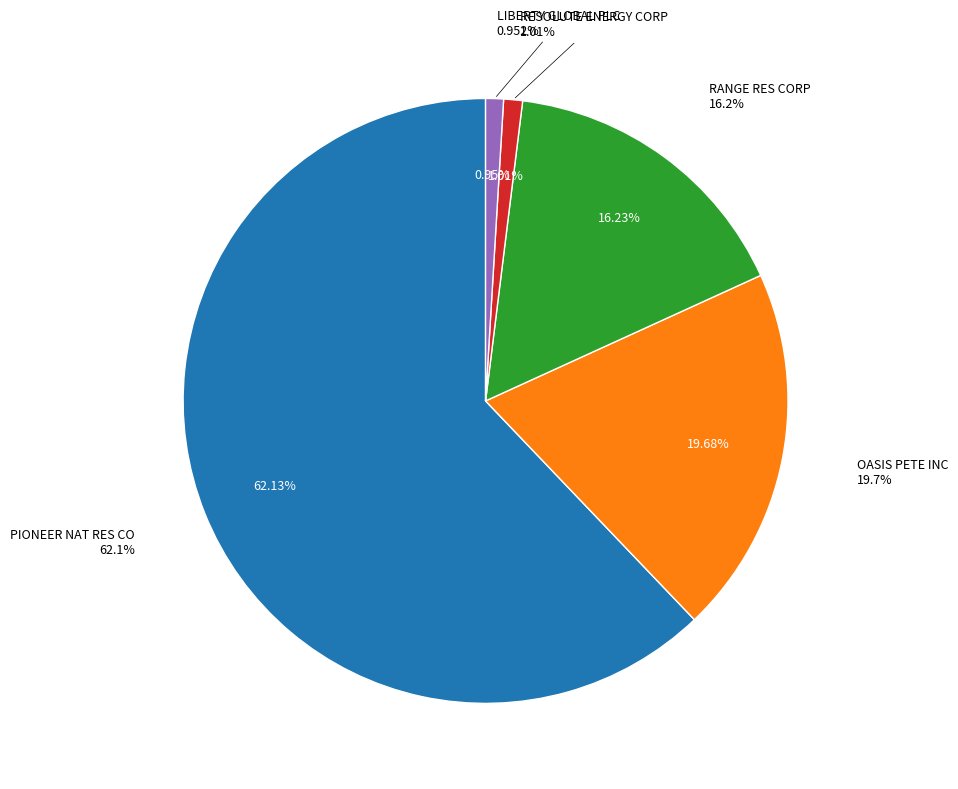

To the nearest percent, what is the difference between the largest and smallest slice percentages?

61%